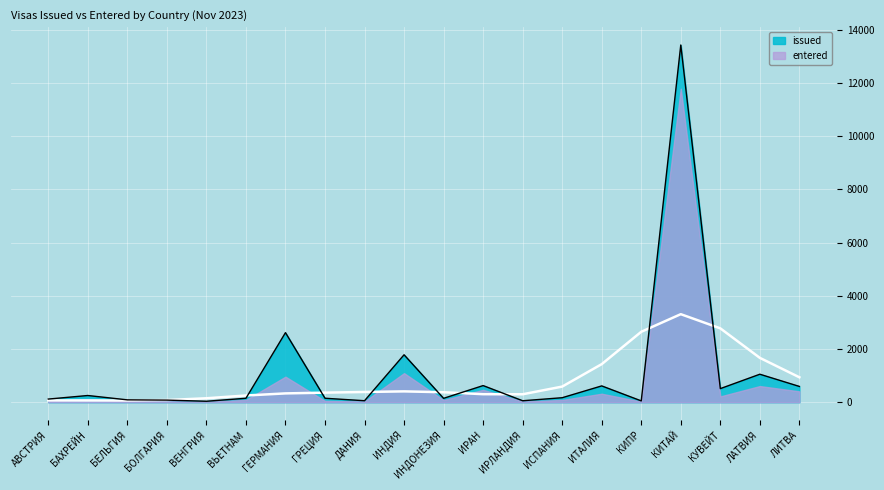

Rank the categories by value from lowest to highest.

ВЕНГРИЯ, КИПР, ИРЛАНДИЯ, ДАНИЯ, БОЛГАРИЯ, БЕЛЬГИЯ, АВСТРИЯ, ИНДОНЕЗИЯ, ВЬЕТНАМ, ГРЕЦИЯ, ИСПАНИЯ, БАХРЕЙН, КУВЕЙТ, ЛИТВА, ИТАЛИЯ, ИРАН, ЛАТВИЯ, ИНДИЯ, ГЕРМАНИЯ, КИТАЙ